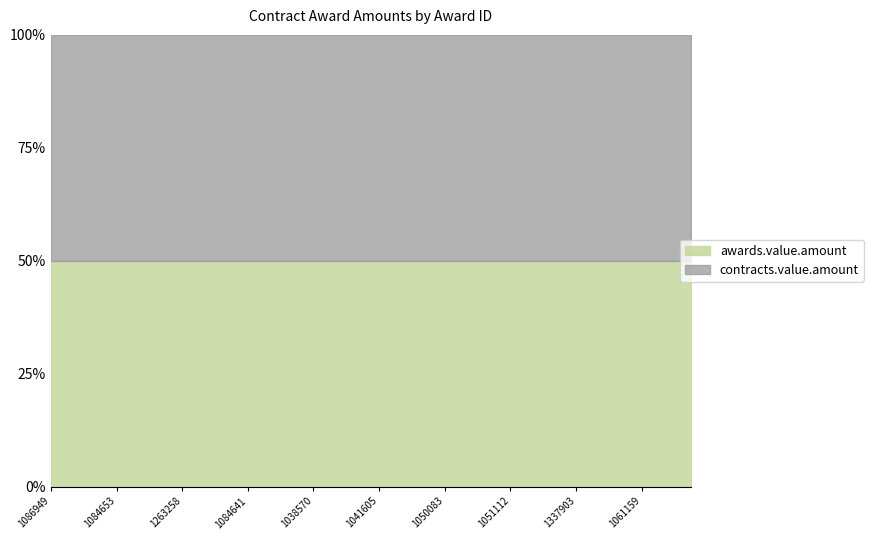

Reading left to right, what are all the values shown in this chart?

awards.value.amount: 160810.0	41080.0	180000.0	35000.0	100000.0	51724.1	51724.1	138521.1	31468.5	162338.0	110540.0	232000.0	18881.1	34310.3	31468.5	174968.2	150000.0	43103.4	66900.0	75524.5	1000000.0	41010.0	45314.7	216000.0	74456.6	21485.0	156000.0	100800.0	234104.6	153000.0	165000.0	774305.6	25000.0	80000.0	50000.0	50000.0	200000.0	151776.7	243876.5	20000.0
contracts.value.amount: 160810.0	41080.0	180000.0	35000.0	100000.0	51724.1	51724.1	138521.1	31468.5	162338.0	110540.0	232000.0	18881.1	34310.3	31468.5	174968.2	150000.0	43103.4	66900.0	75524.5	1000000.0	41010.0	45314.7	216000.0	74456.6	21485.0	156000.0	100800.0	234104.6	153000.0	165000.0	774305.6	25000.0	80000.0	50000.0	50000.0	200000.0	151776.7	243876.5	20000.0